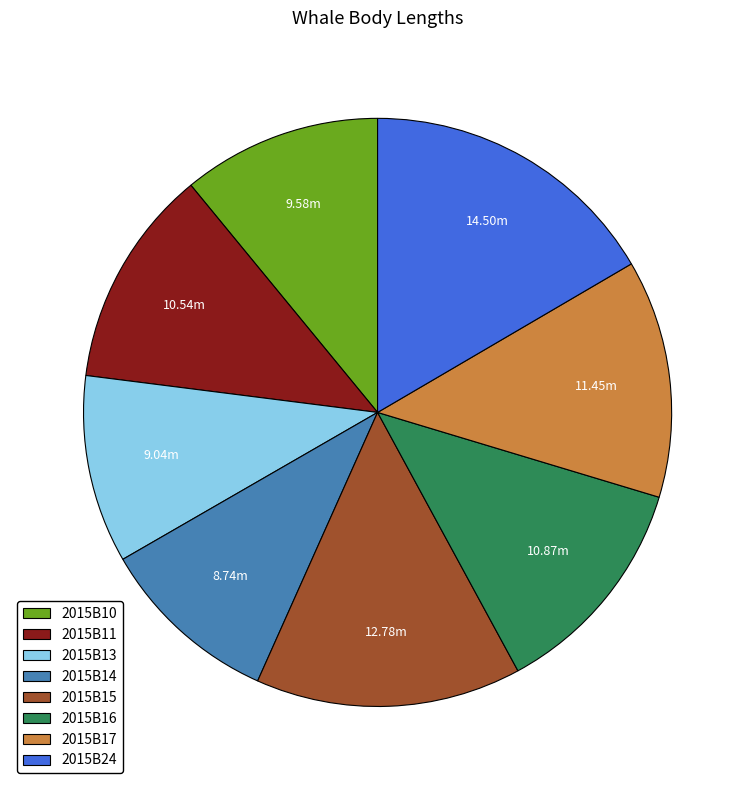

Does 2015B13 represent more than half of the total?

No